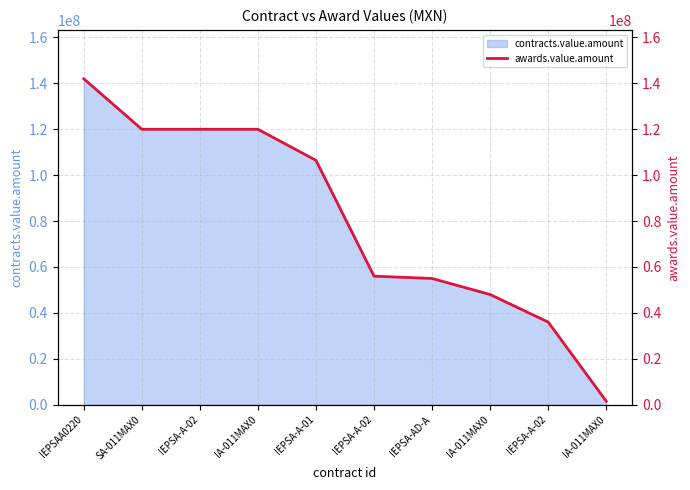

What is the label of the 6th point from the right?

IEPSA-A-01